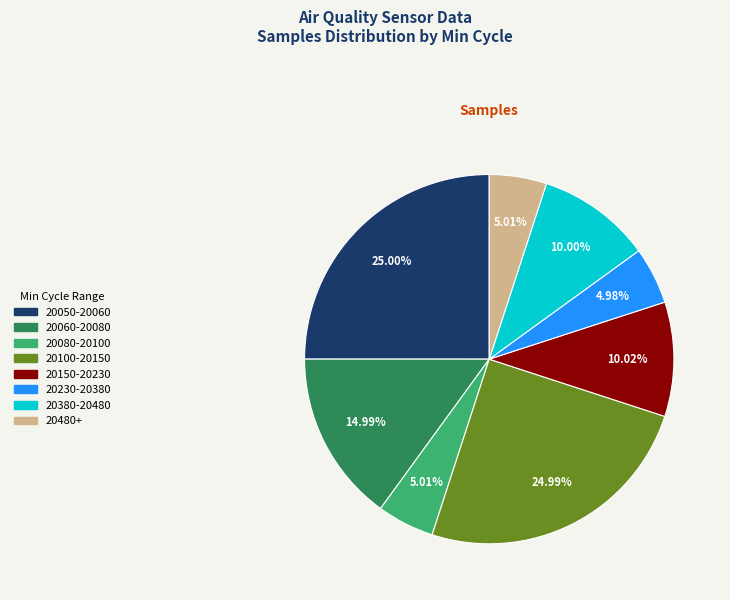

How many slices are in this pie chart?

8